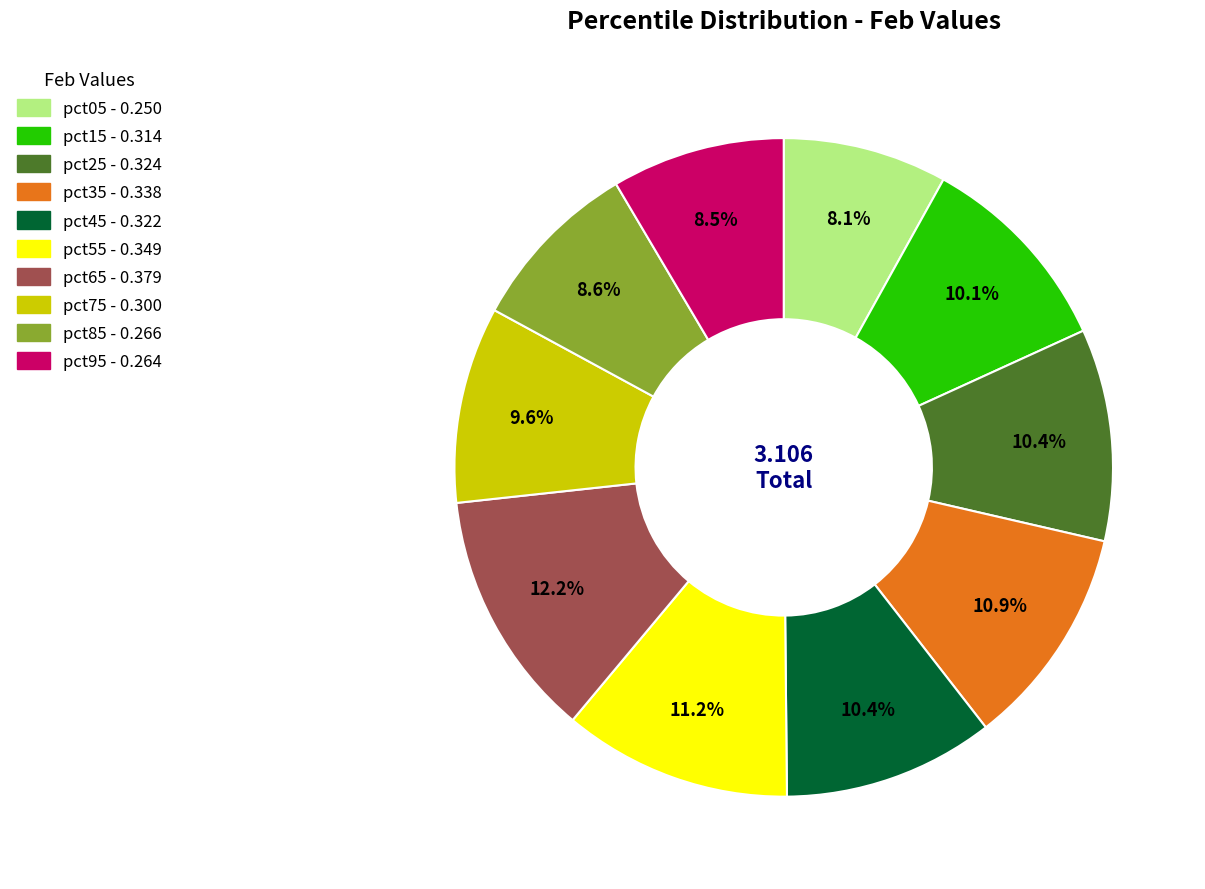

To the nearest percent, what percentage of the pie is pct75?

10%